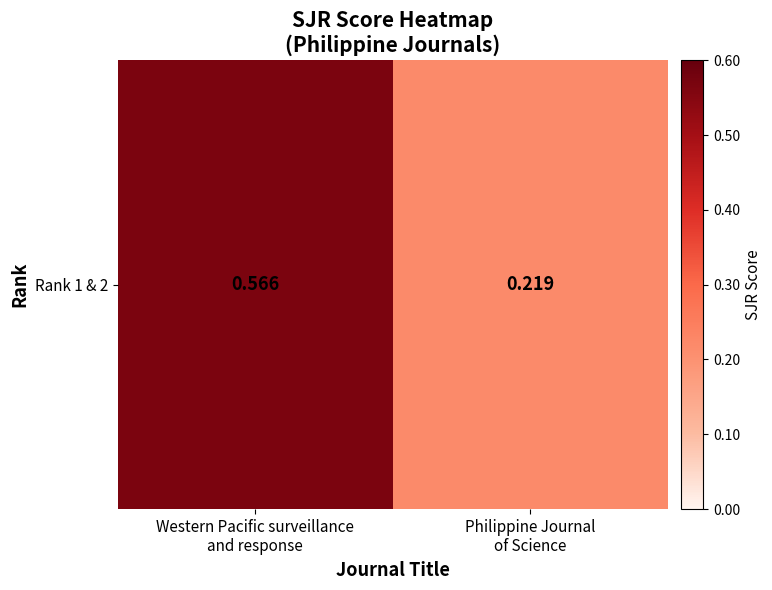

True or false: the data shows 0.3 at Western Pacific surveillance
and response.

False